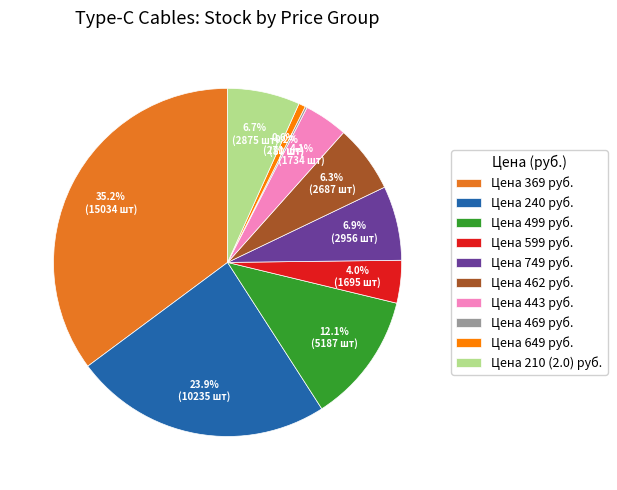

What is the largest slice in the pie chart?

Цена 369 руб.